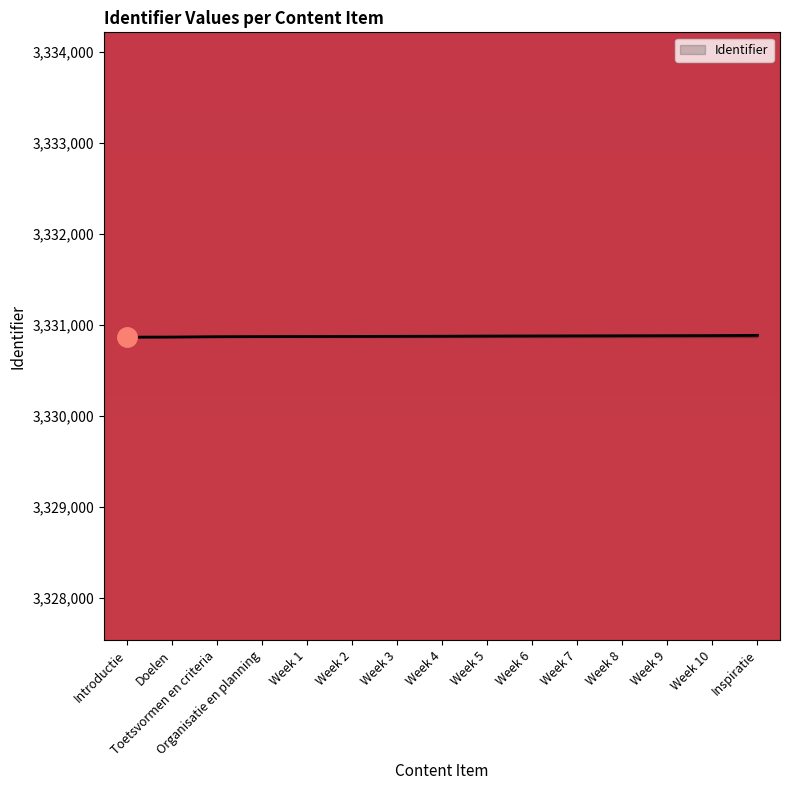

The value at Toetsvormen en criteria is 5888177. True or false?

False